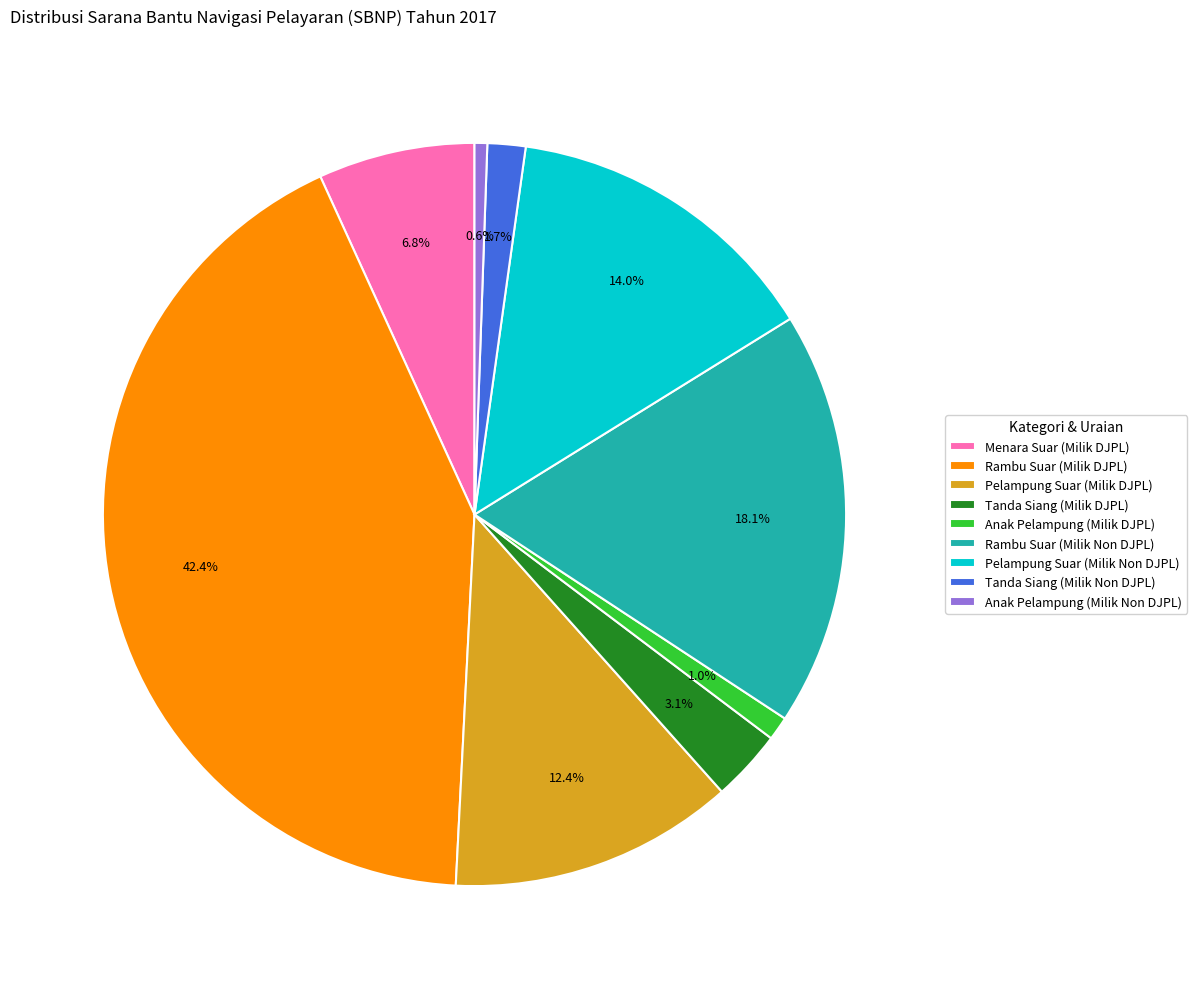

What is the ratio of the value at Tanda Siang (Milik DJPL) to the value at Rambu Suar (Milik DJPL)?

0.1